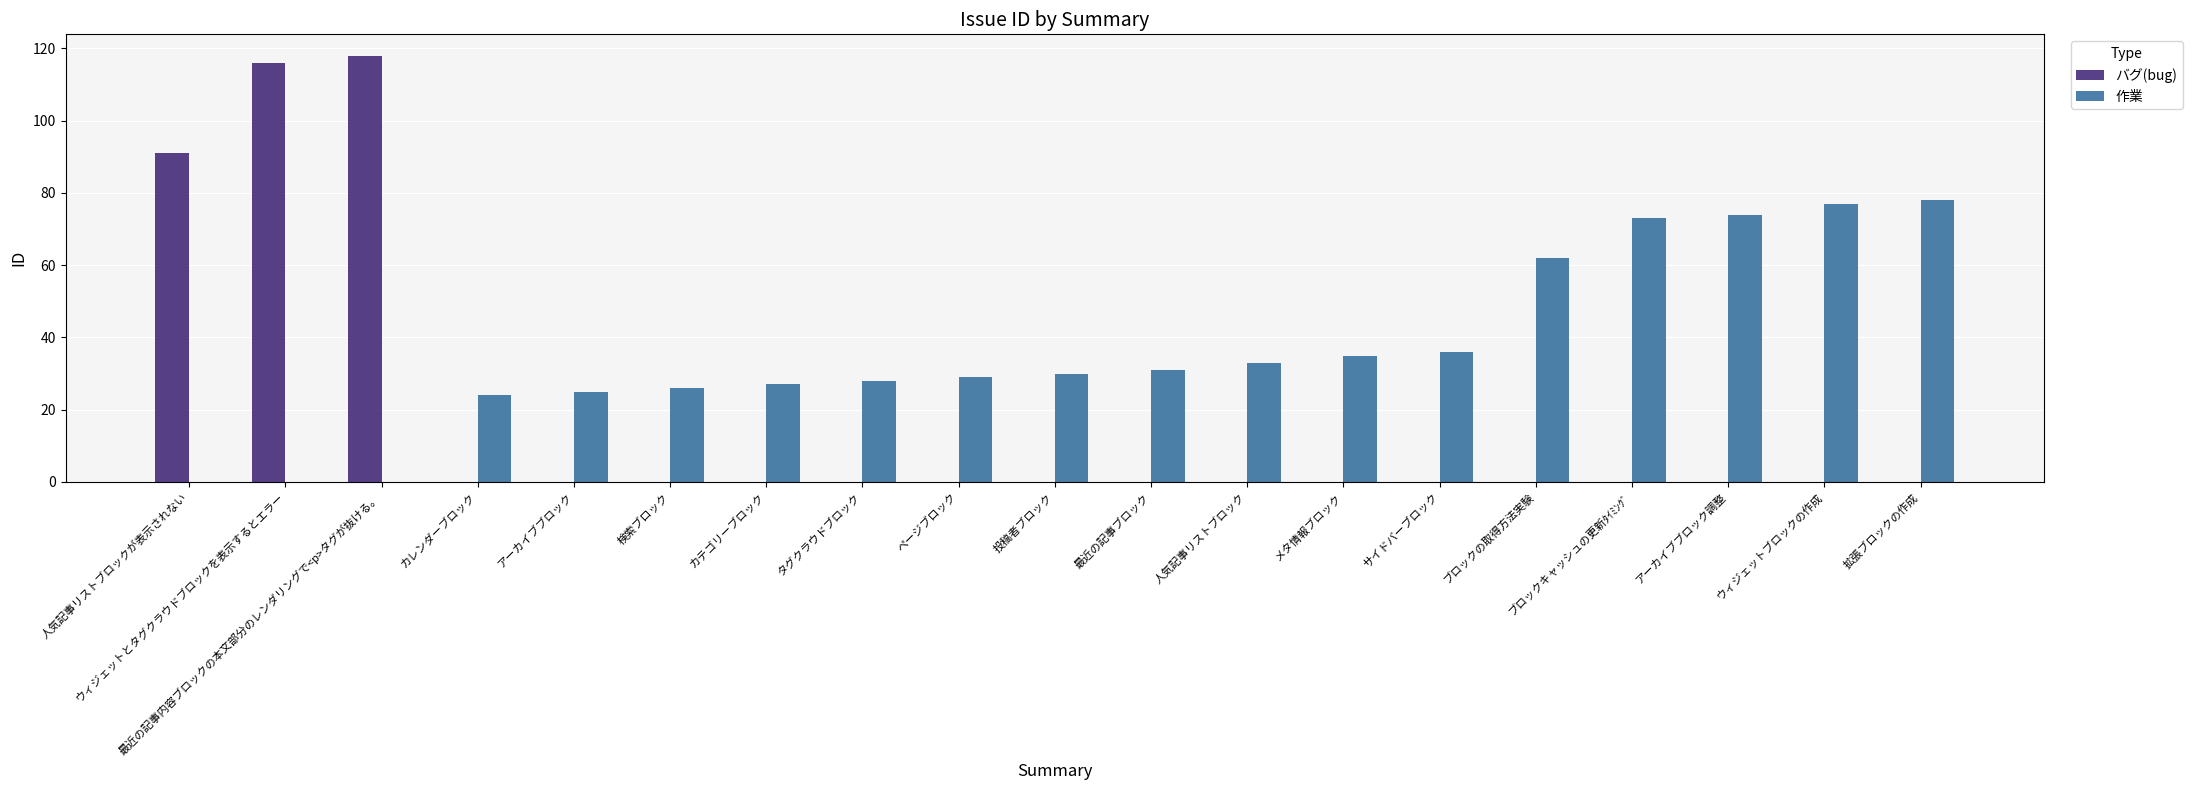

What is the maximum value for 作業?

78